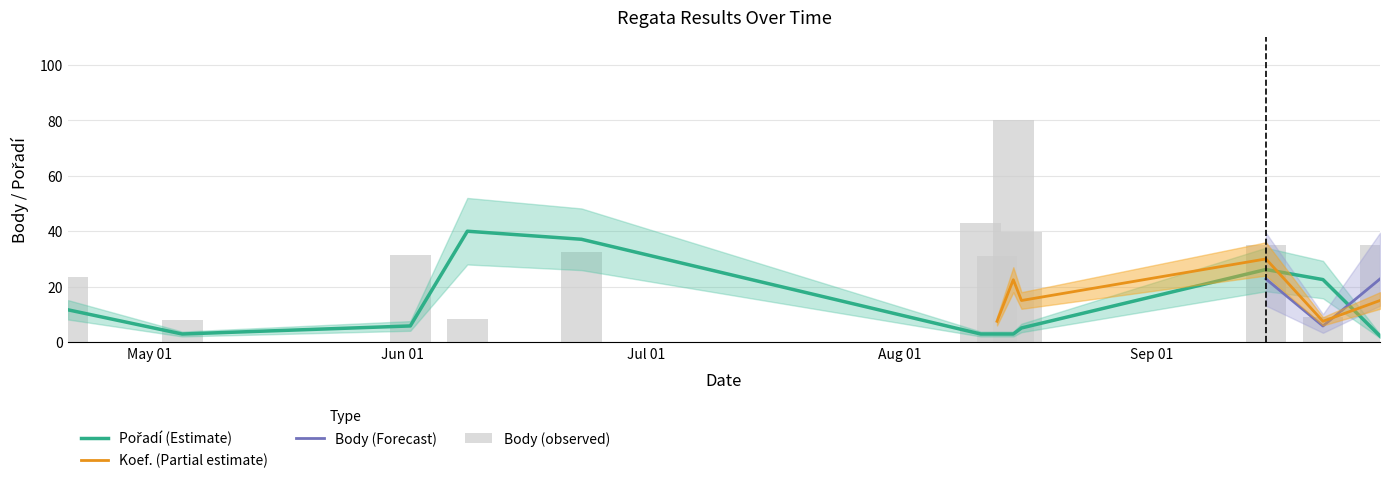

The value of Pořadí at 2007-04-21 is 11.6. True or false?

True